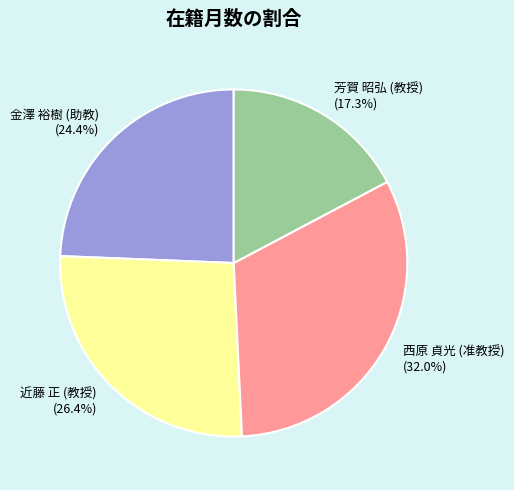

What is the largest slice in the pie chart?

西原 貞光 (准教授)